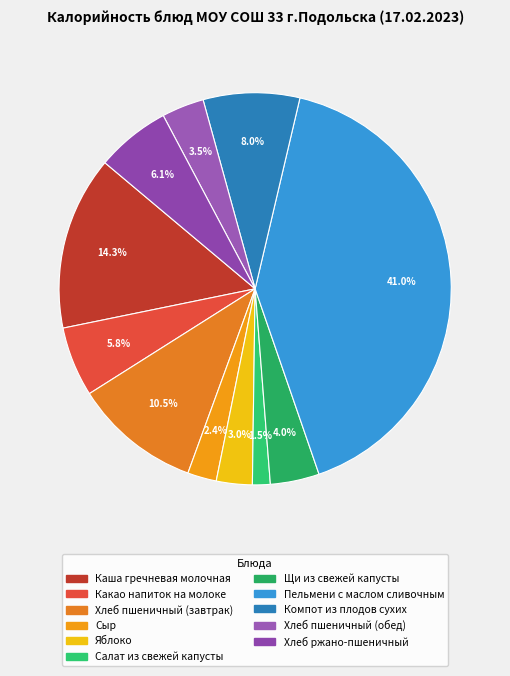

Is it true that Хлеб пшеничный (обед) is 1% of the pie?

False